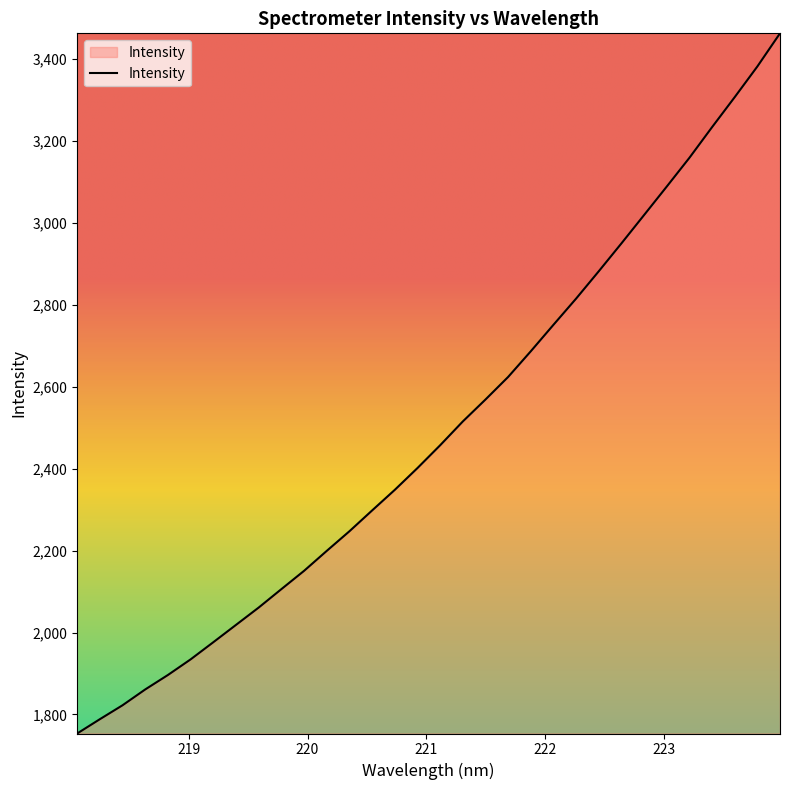

What is the greatest value displayed?

3463.3